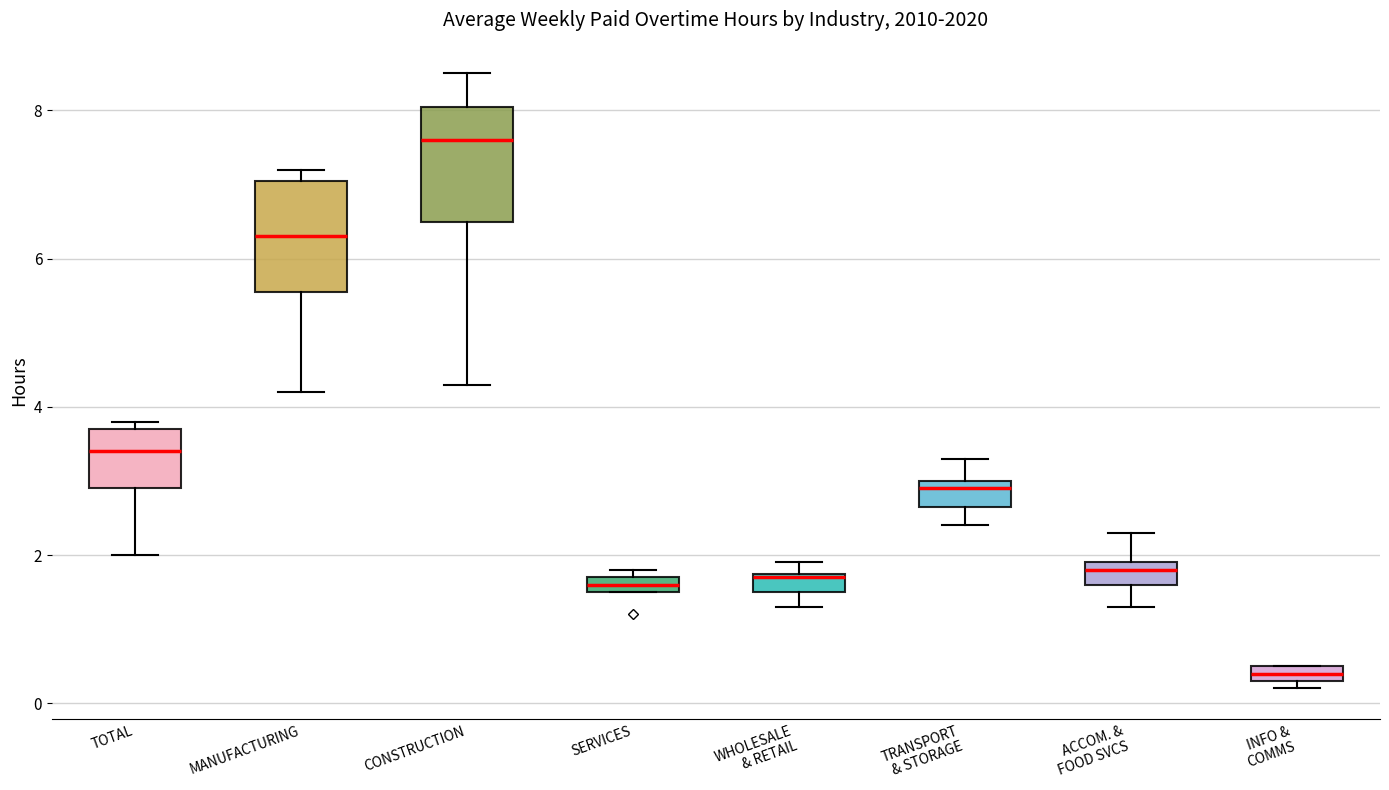

Which box has the lowest median line?

INFO & COMMS